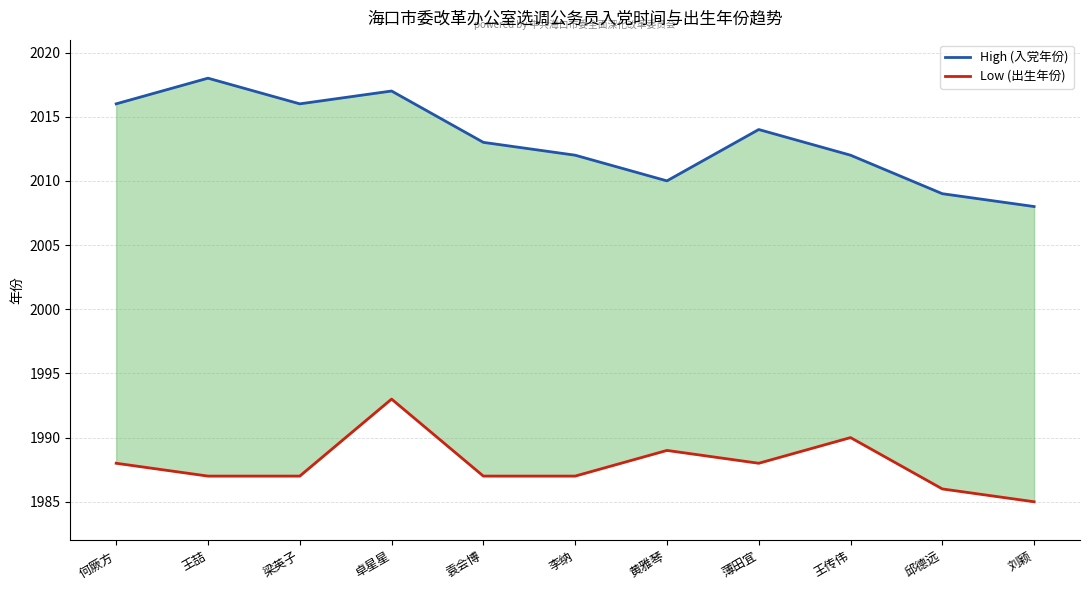

Which series changed the most between 卓星星 and 李纳?

Low (出生年份)